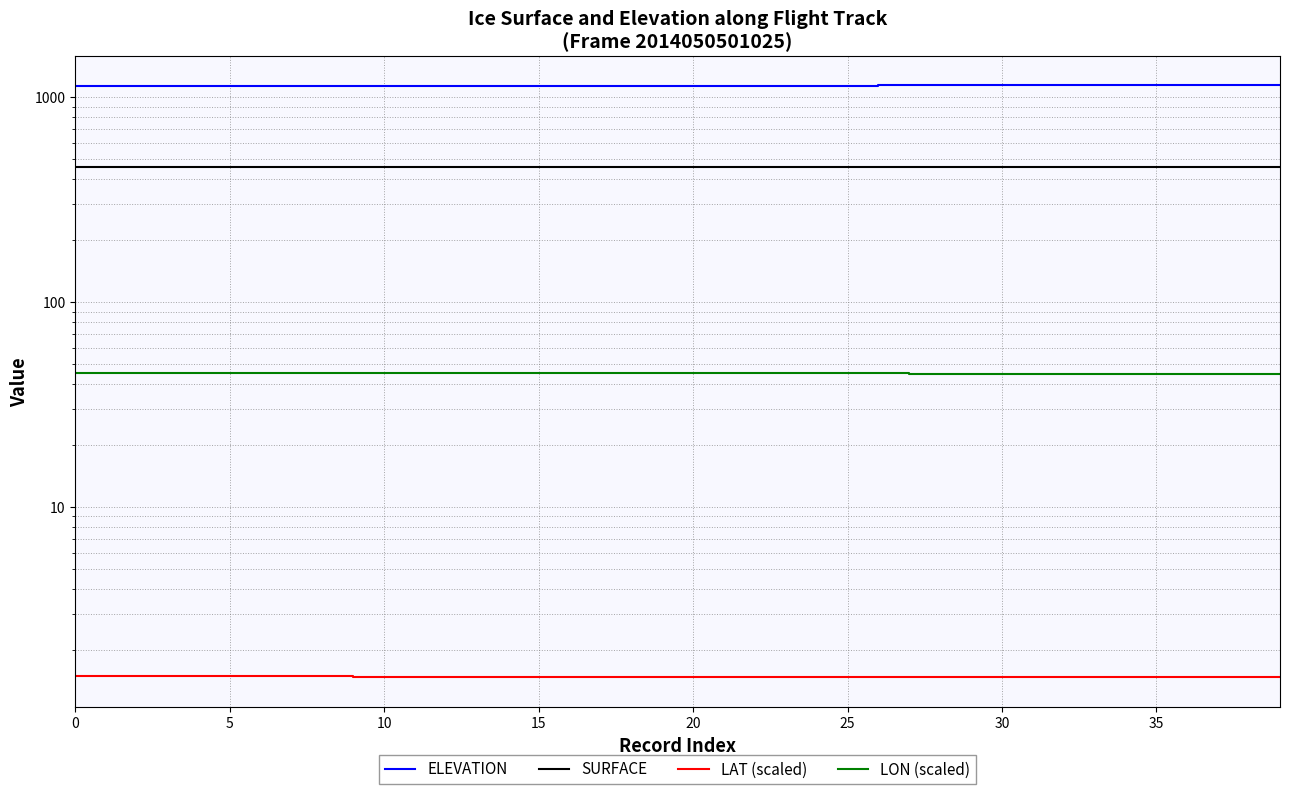

Which series has the largest total across all categories?

ELEVATION